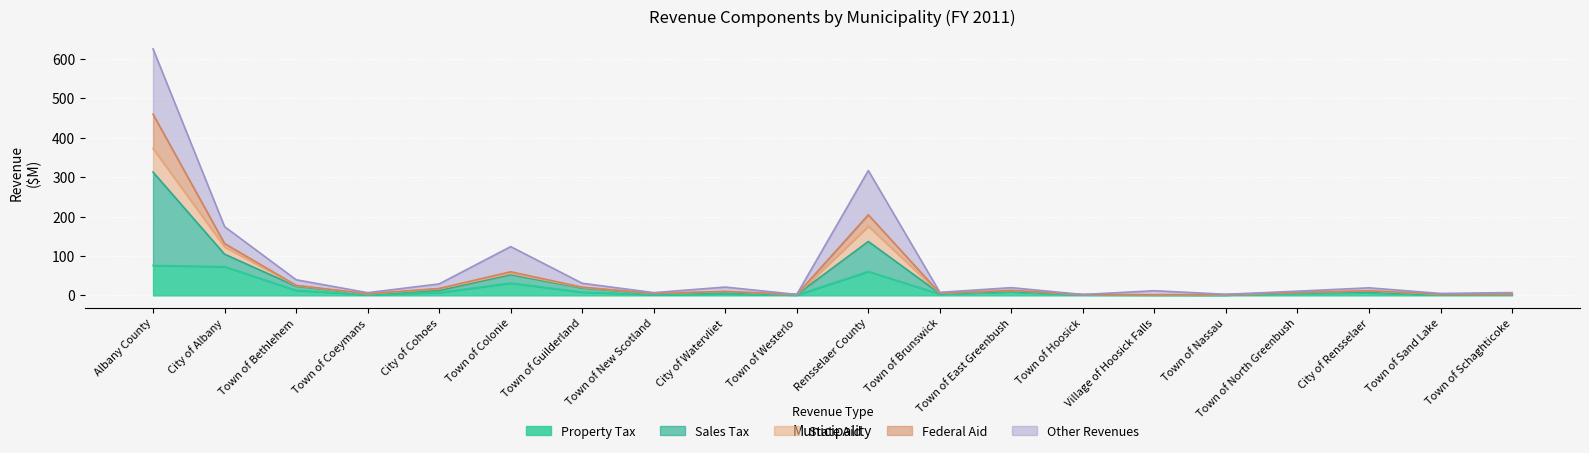

What is the sum of all Property Tax values?

311.1